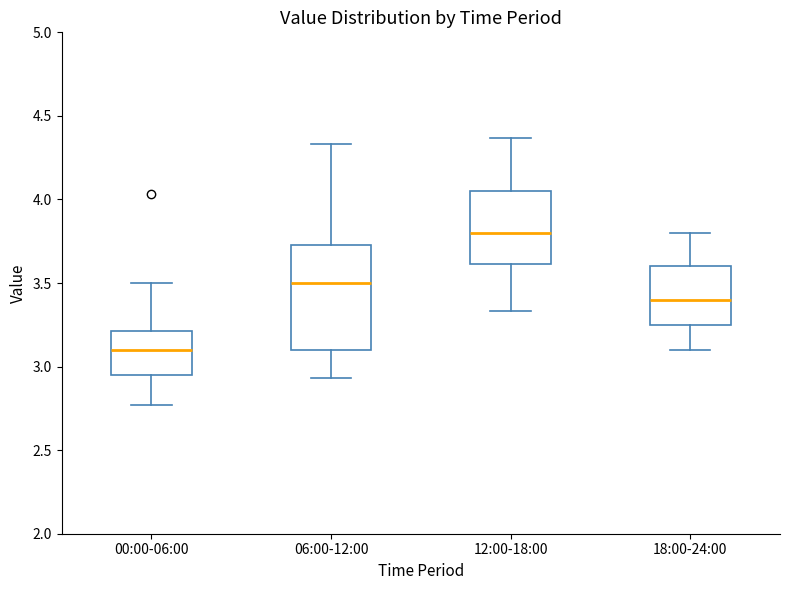

Where does the lower whisker of the box for 12:00-18:00 end on the y-axis? The values are not printed on the chart, so give them approximately, as read against the axis.

3.35